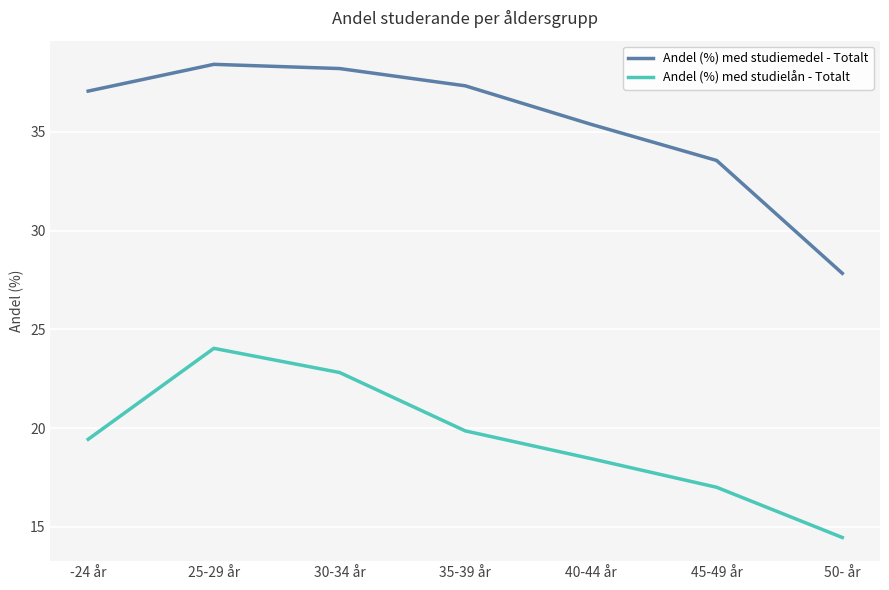

How many interior local peaks does the Andel (%) med studiemedel - Totalt series have?

1